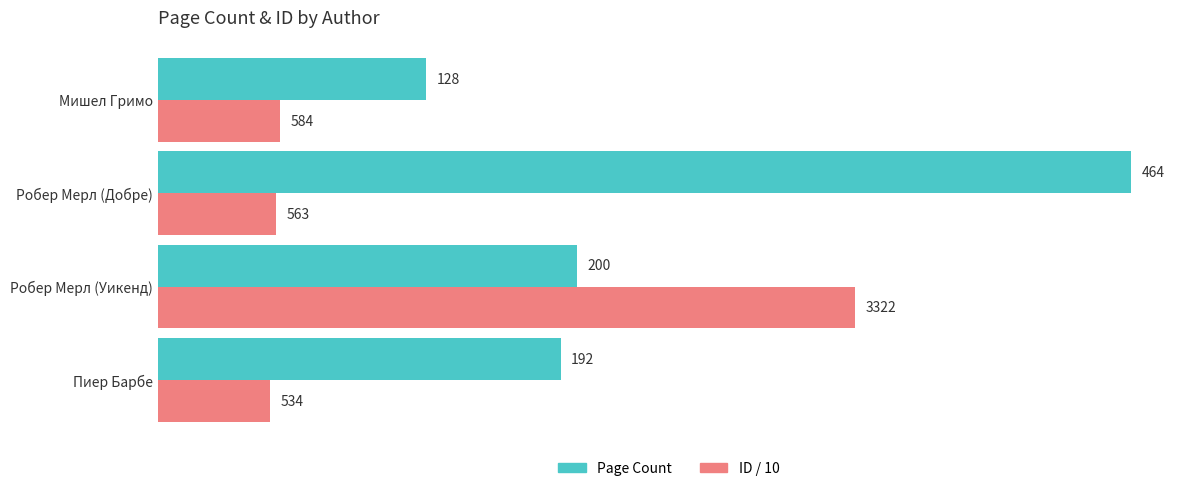

List the series in order of their peak value, lowest first.

ID / 10, Page Count